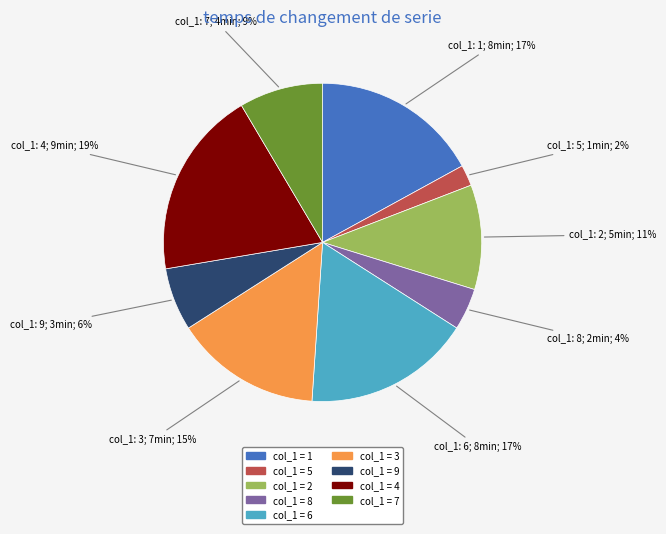

To the nearest percent, what is the average slice percentage?

11%